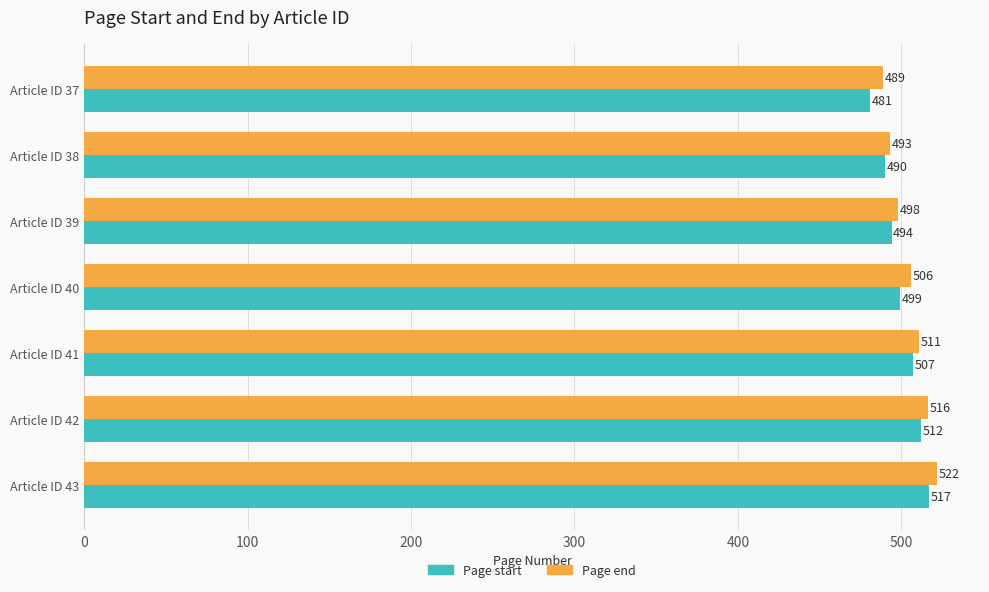

Count the Page start values in the range 490 to 512.

5